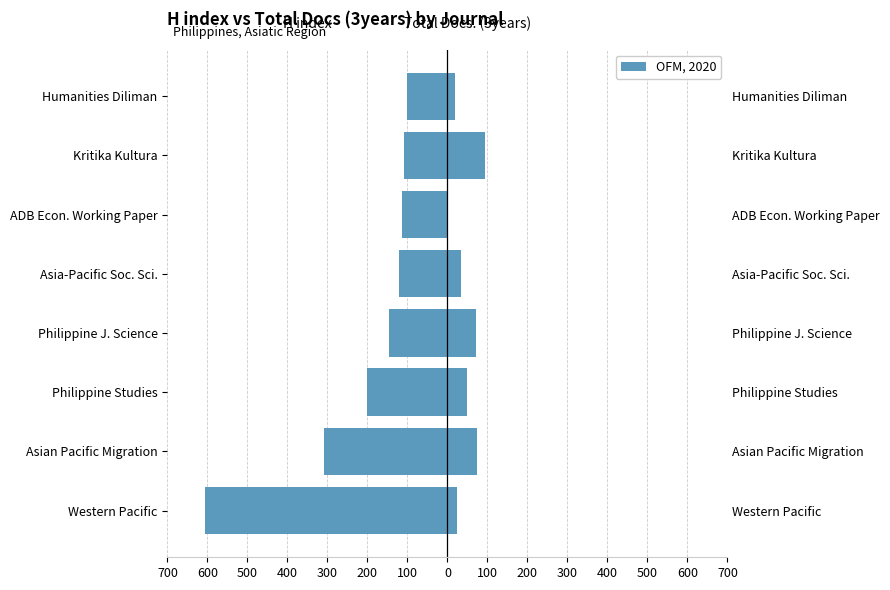

How many values in Total Docs. (3years) are above zero?

7